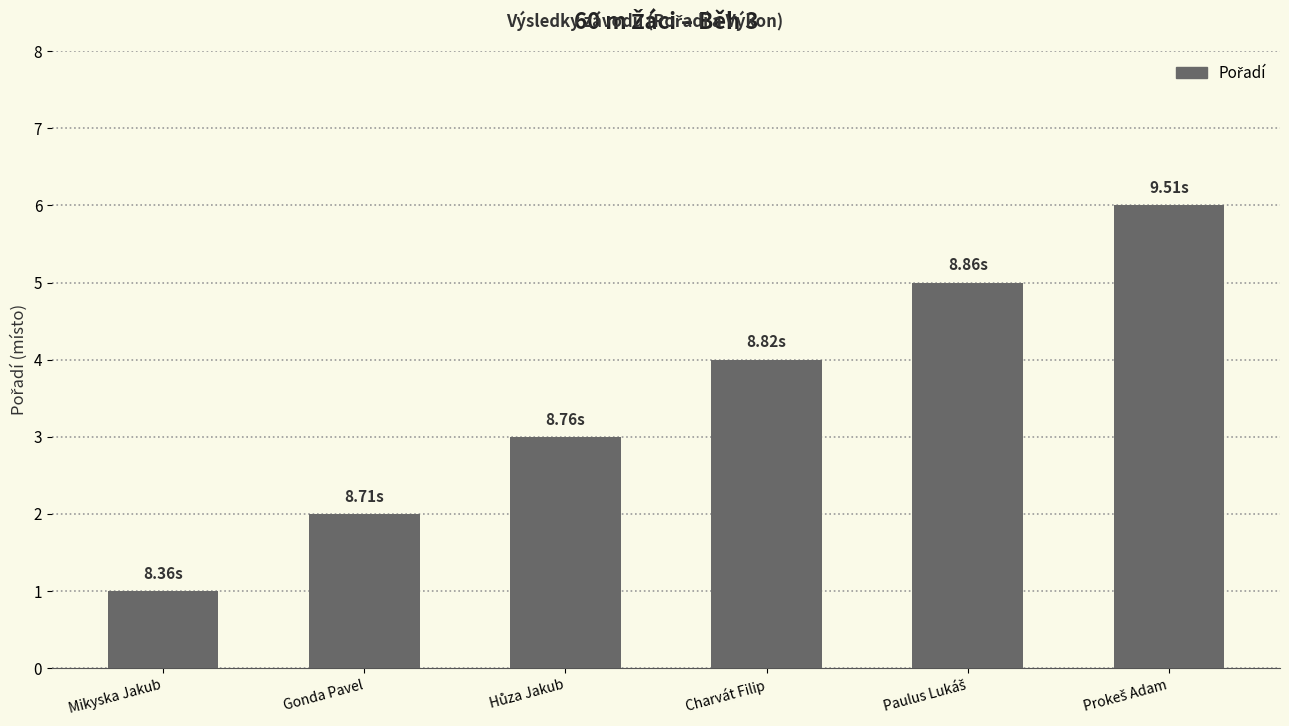

What is the smallest value displayed?

1